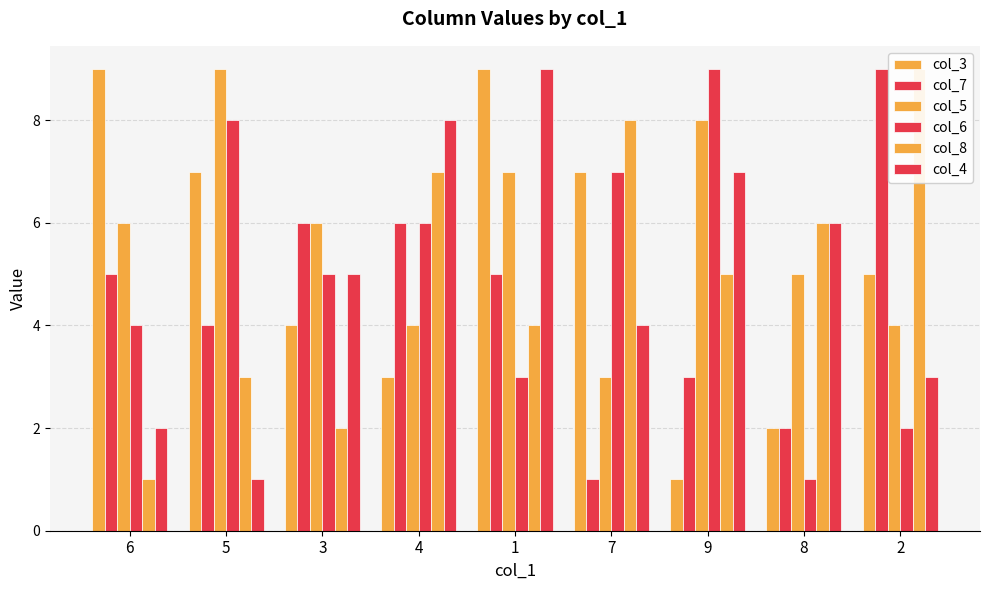

Reading left to right, list all the values displayed in this chart.

col_3: 6=9	5=7	3=4	4=3	1=9	7=7	9=1	8=2	2=5
col_7: 6=5	5=4	3=6	4=6	1=5	7=1	9=3	8=2	2=9
col_5: 6=6	5=9	3=6	4=4	1=7	7=3	9=8	8=5	2=4
col_6: 6=4	5=8	3=5	4=6	1=3	7=7	9=9	8=1	2=2
col_8: 6=1	5=3	3=2	4=7	1=4	7=8	9=5	8=6	2=9
col_4: 6=2	5=1	3=5	4=8	1=9	7=4	9=7	8=6	2=3